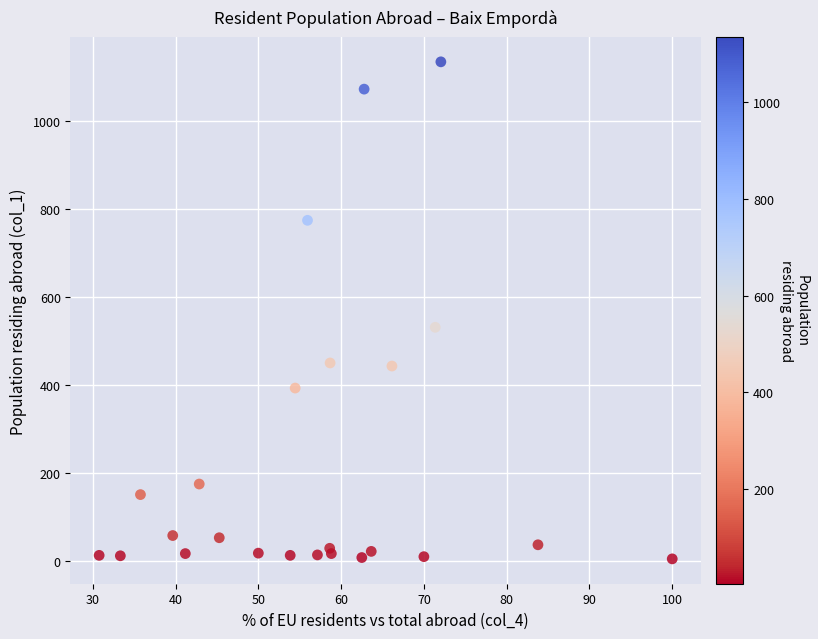

What Y value in the scatter plot is closest to 569?

531